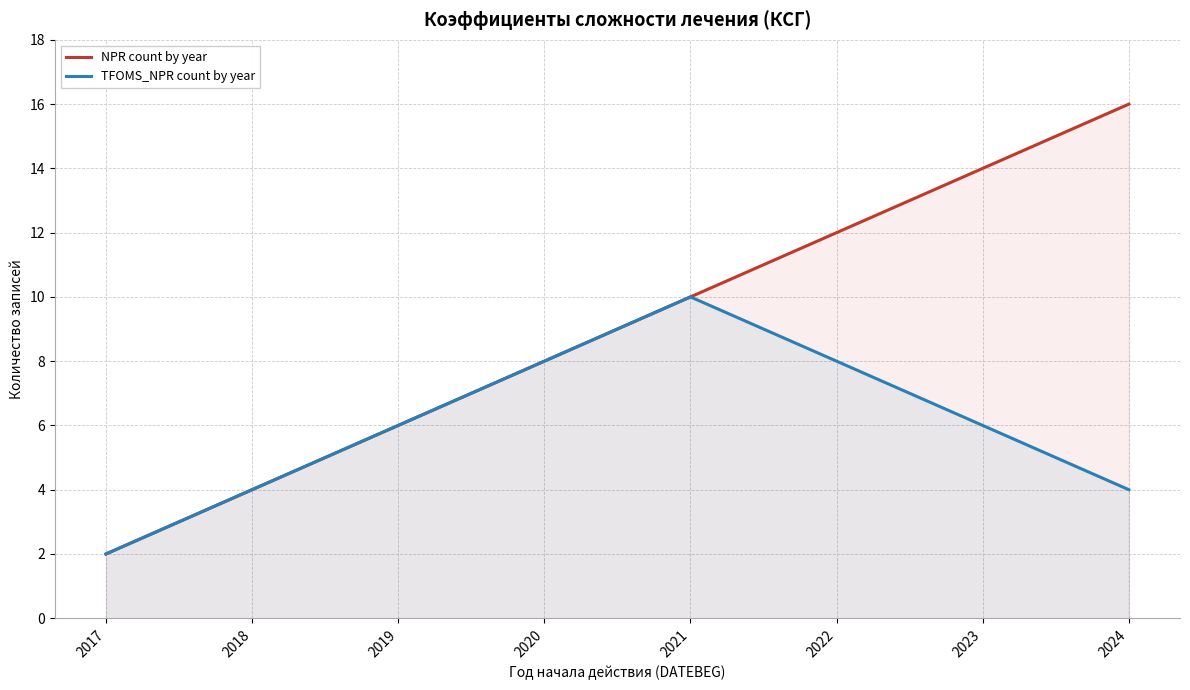

Reading left to right, extract all data points from this chart.

NPR count by year: 2017=2	2018=4	2019=6	2020=8	2021=10	2022=12	2023=14	2024=16
TFOMS_NPR count by year: 2017=2	2018=4	2019=6	2020=8	2021=10	2022=8	2023=6	2024=4